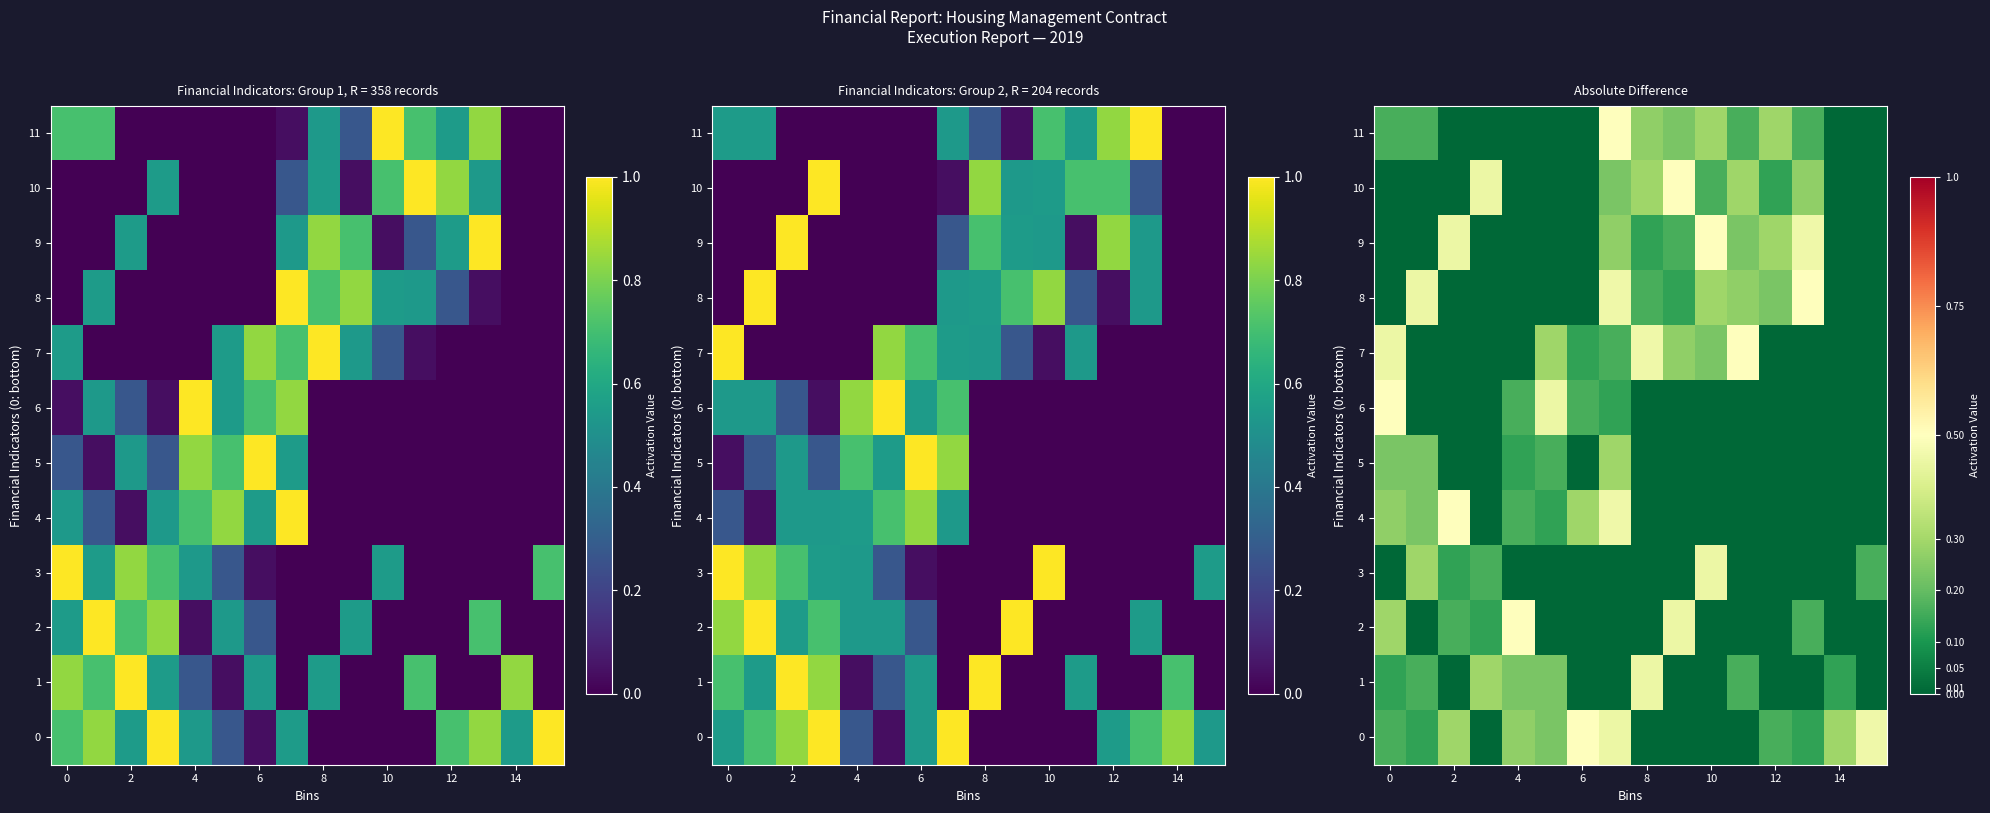

Count the number of data series in this chart.

12